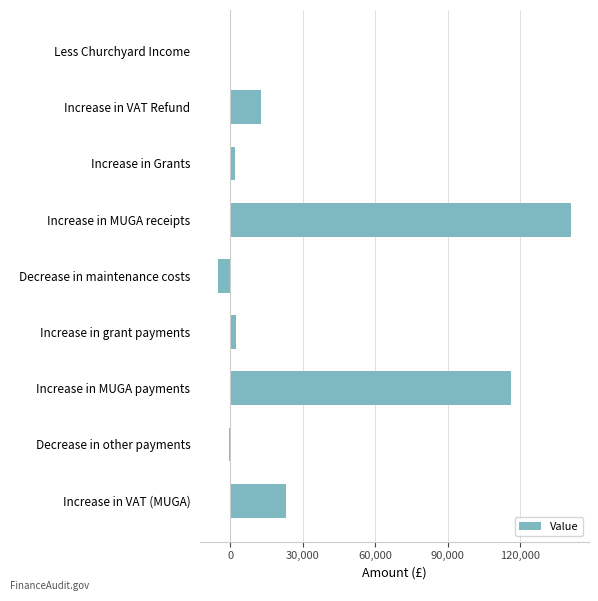

How many values exceed 2564?

5